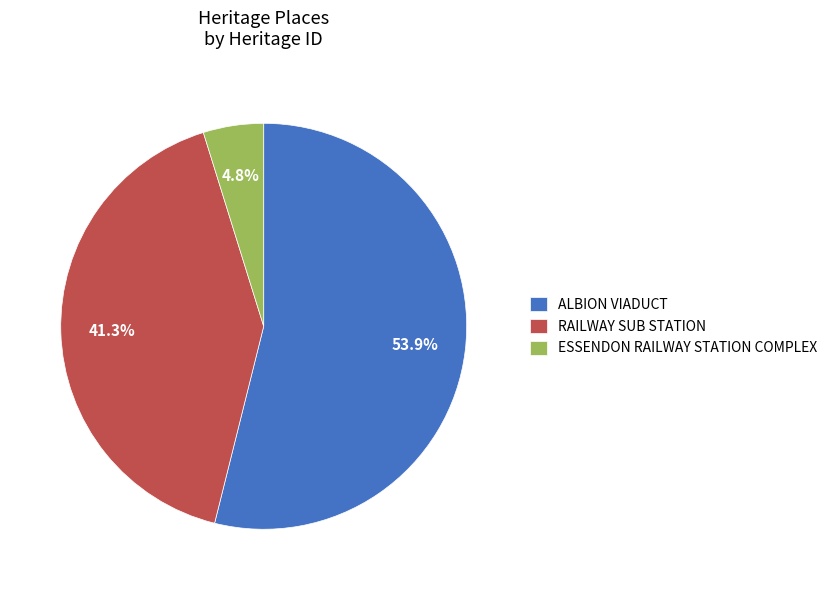

The ALBION VIADUCT slice represents 40% of the pie. True or false?

False